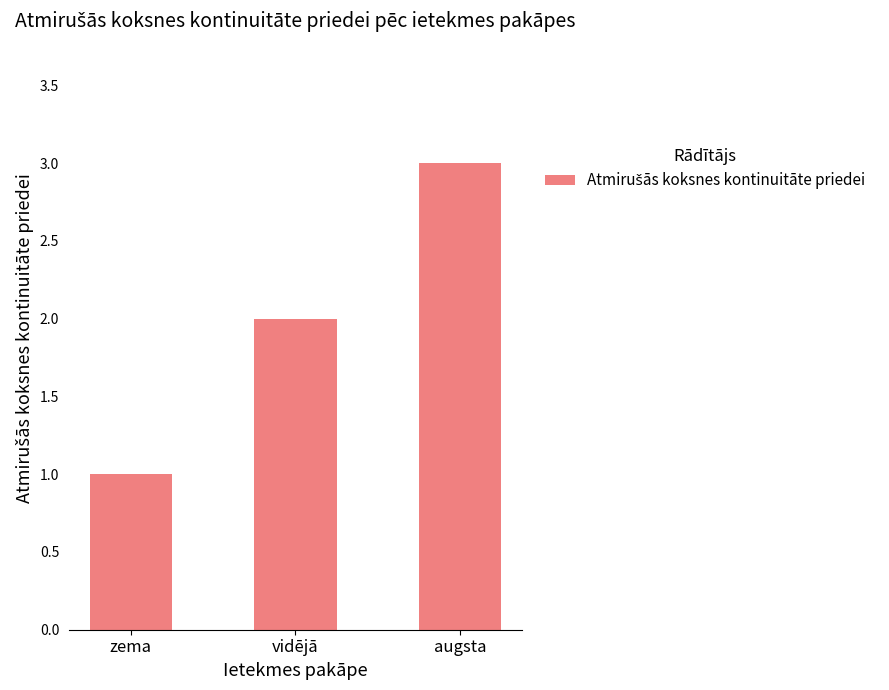

What is the label of the 2nd bar from the right?

vidējā